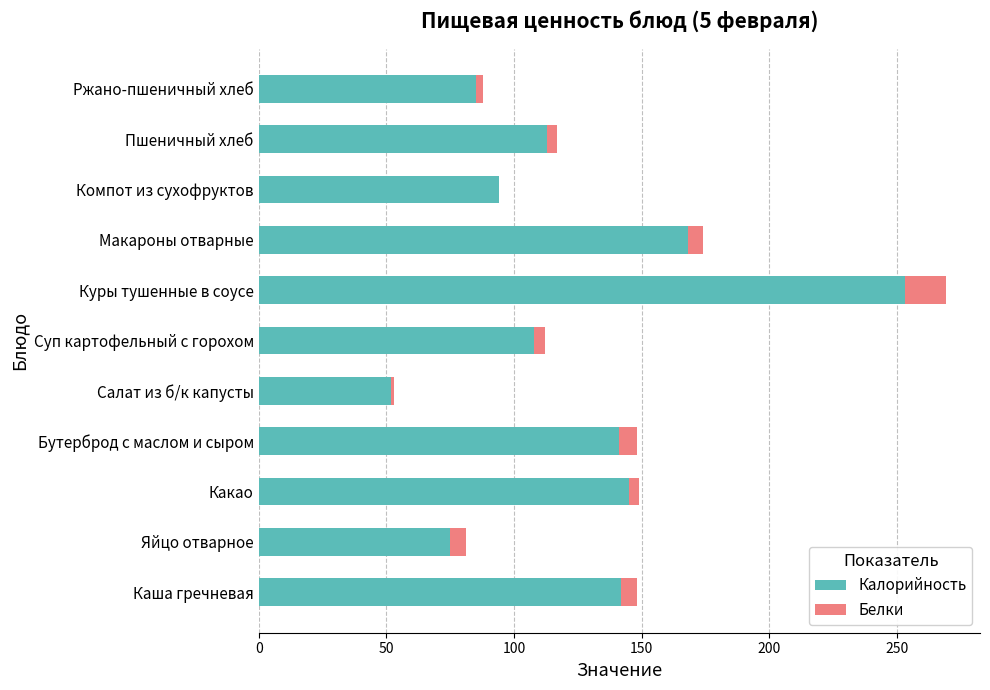

What is the highest value of the Калорийность series?

253